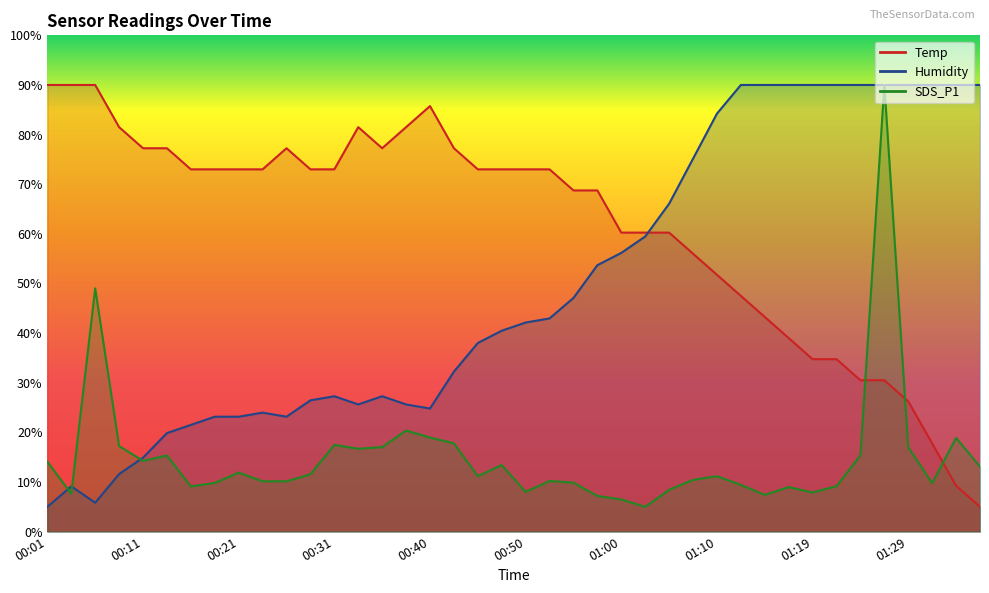

Rank the series by their average value, from highest to lowest.

Temp, Humidity, SDS_P1